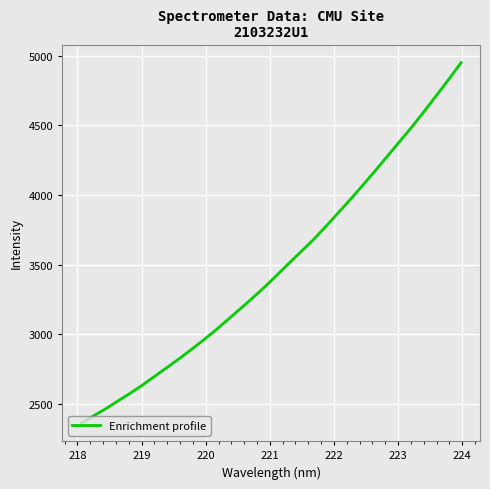

What is the difference between the maximum and second lowest values?

2536.1